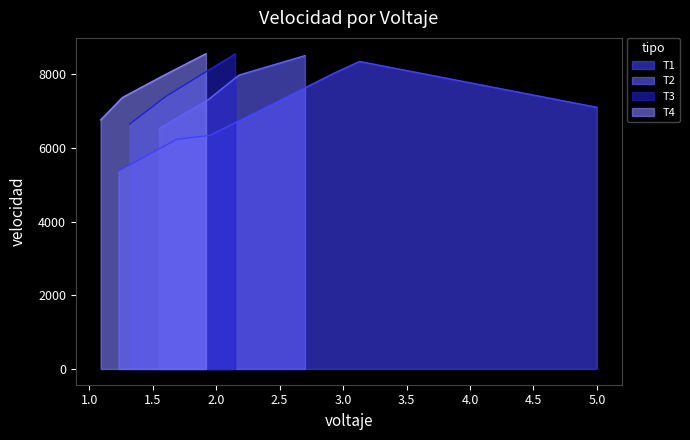

True or false: T2 has more than 0 interior local peaks.

False